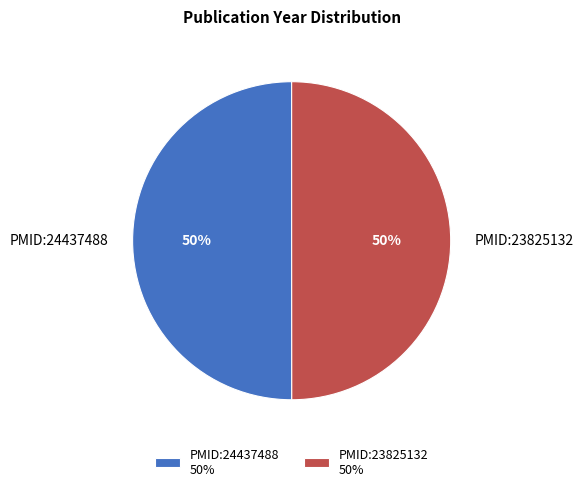

Approximately how many times larger is the value at PMID:23825132 compared to PMID:24437488?

1.0